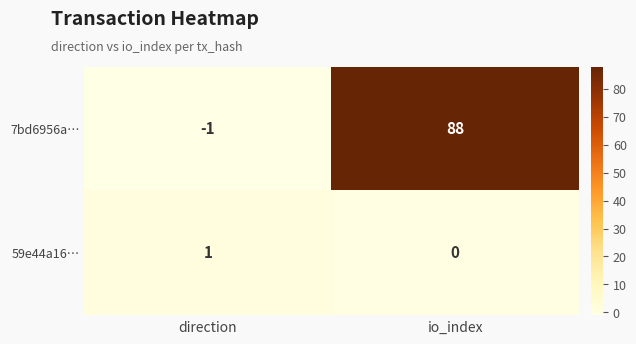

Reading left to right, extract all data points from this chart.

7bd6956a…: -1	88
59e44a16…: 1	0